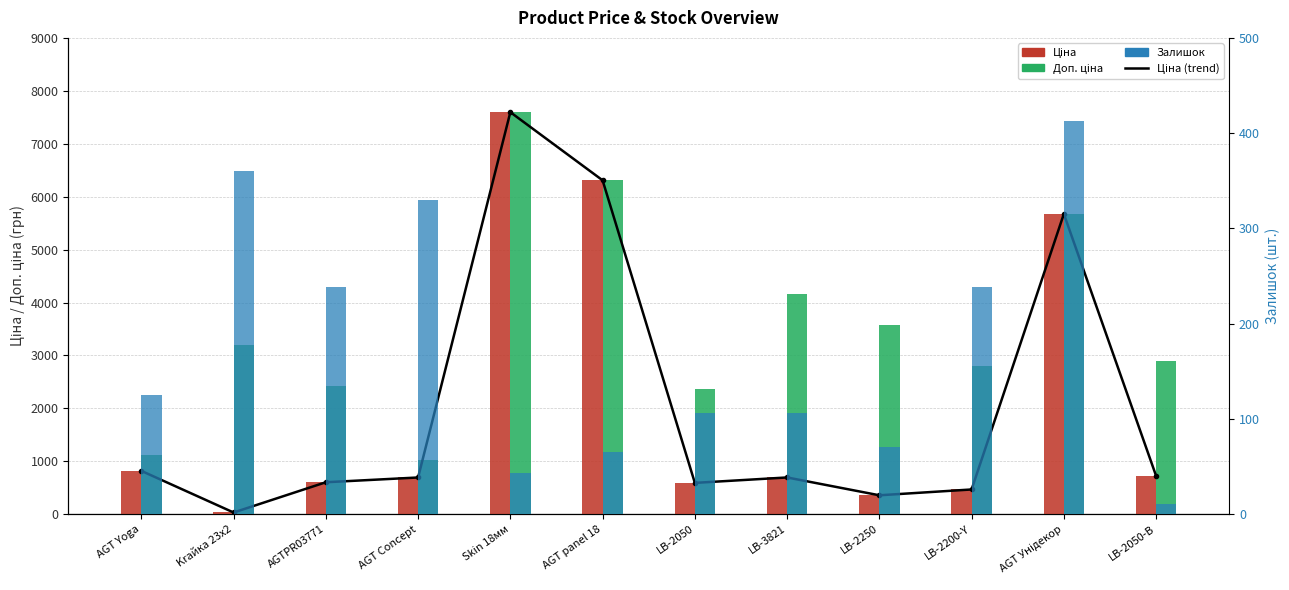

At which label does Залишок reach its peak?

AGT Унідекор